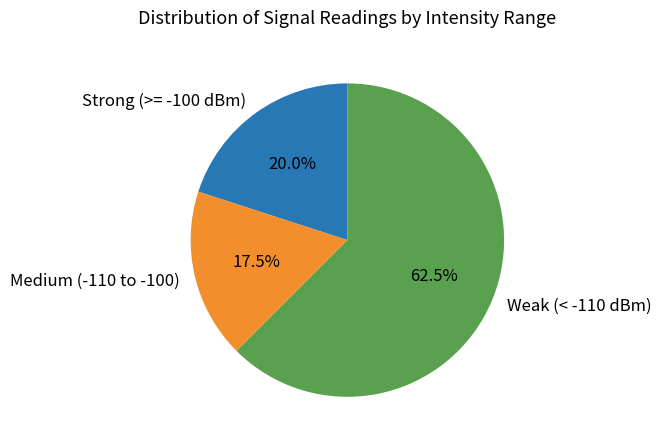

Count the number of slices in the pie.

3